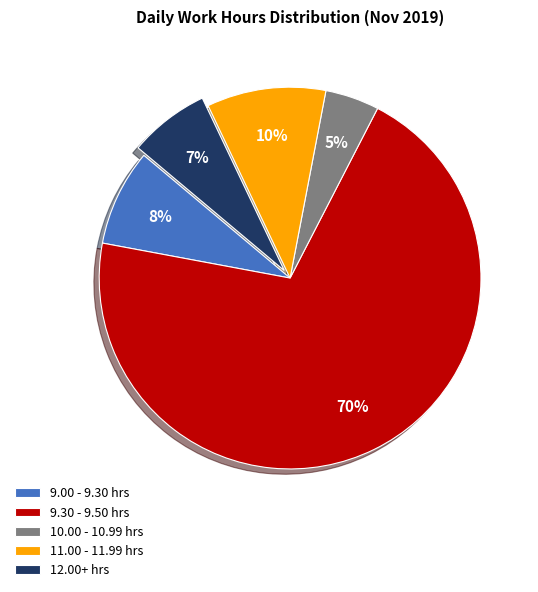

How many slices are in this pie chart?

5